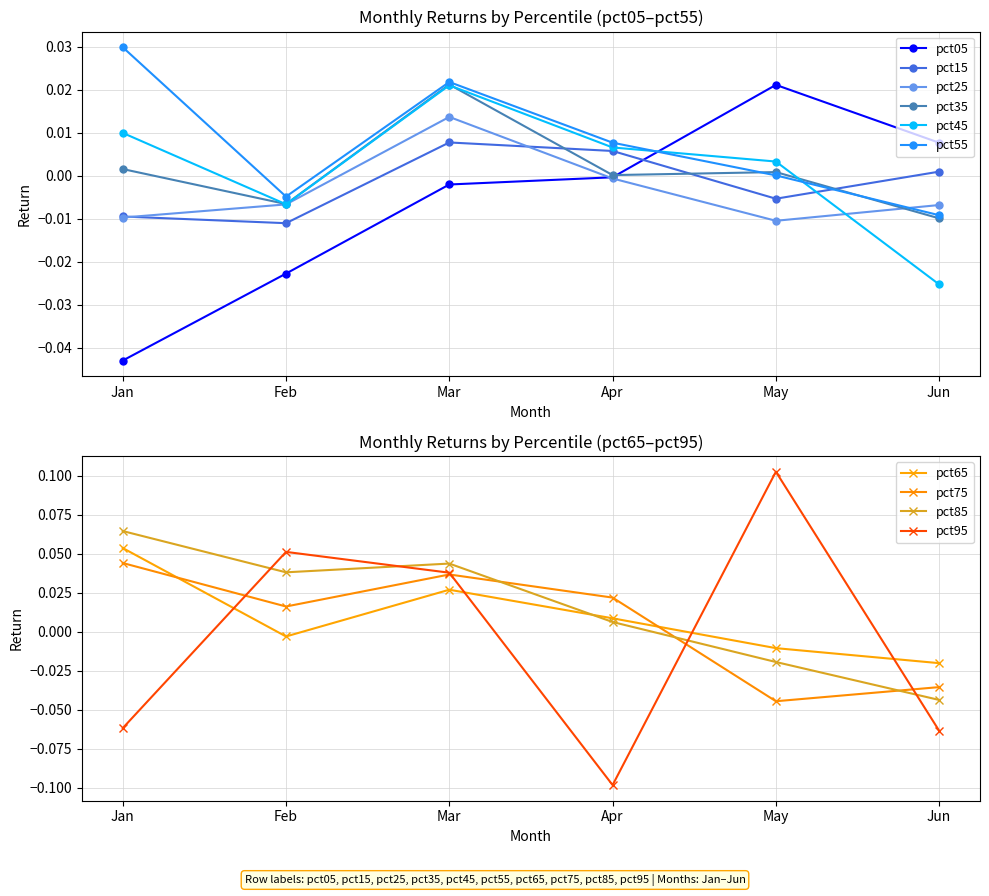

Where does the pct45 series first go above 0?

Jan